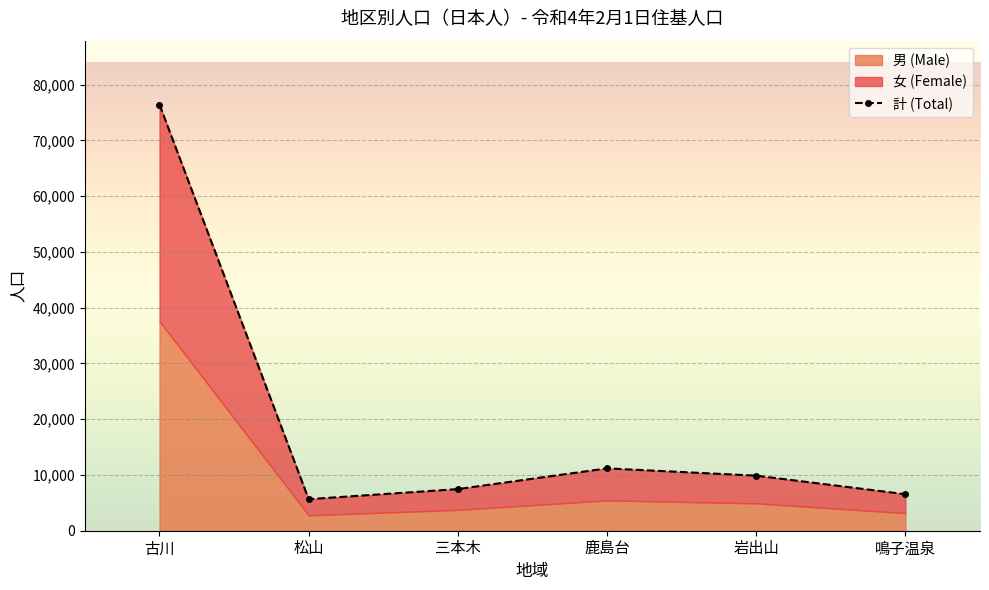

True or false: 女 (Female) and 計 (Total) cross at least once.

False